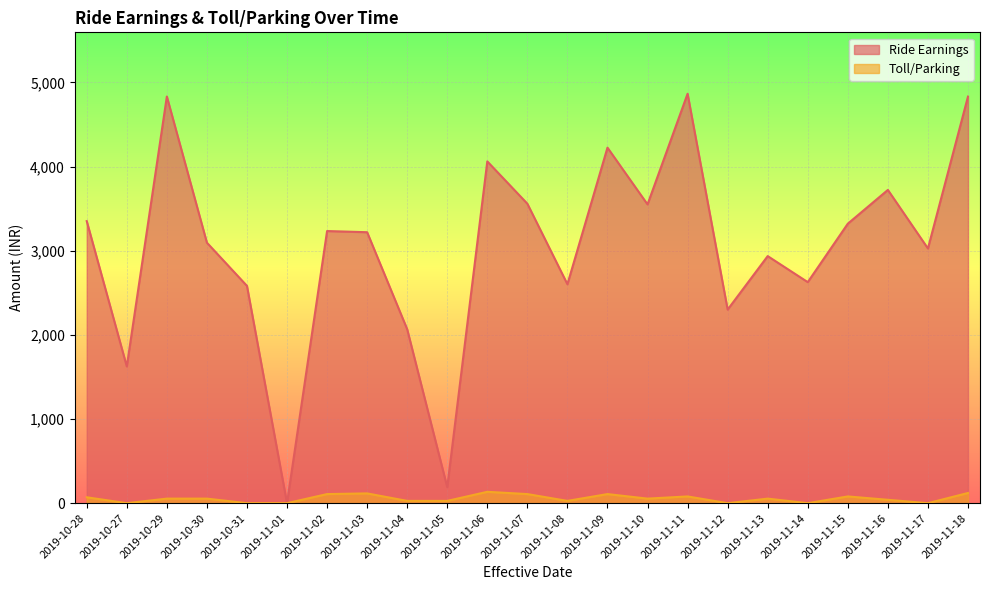

What is the maximum value for Toll/Parking?

135.0